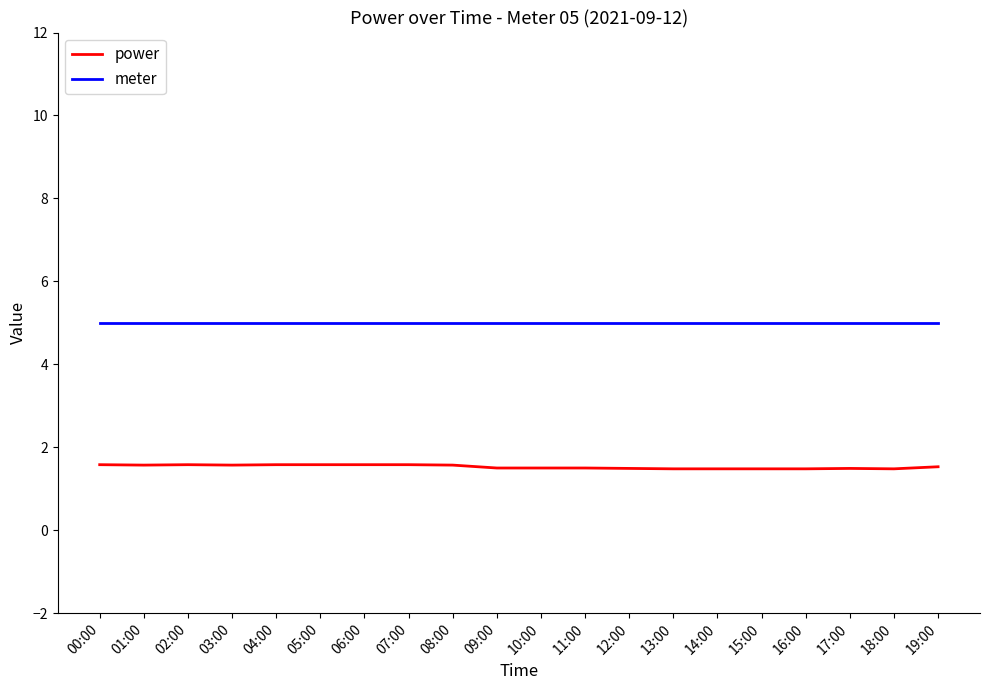

The value of meter at 08:00 is 5.0. True or false?

True